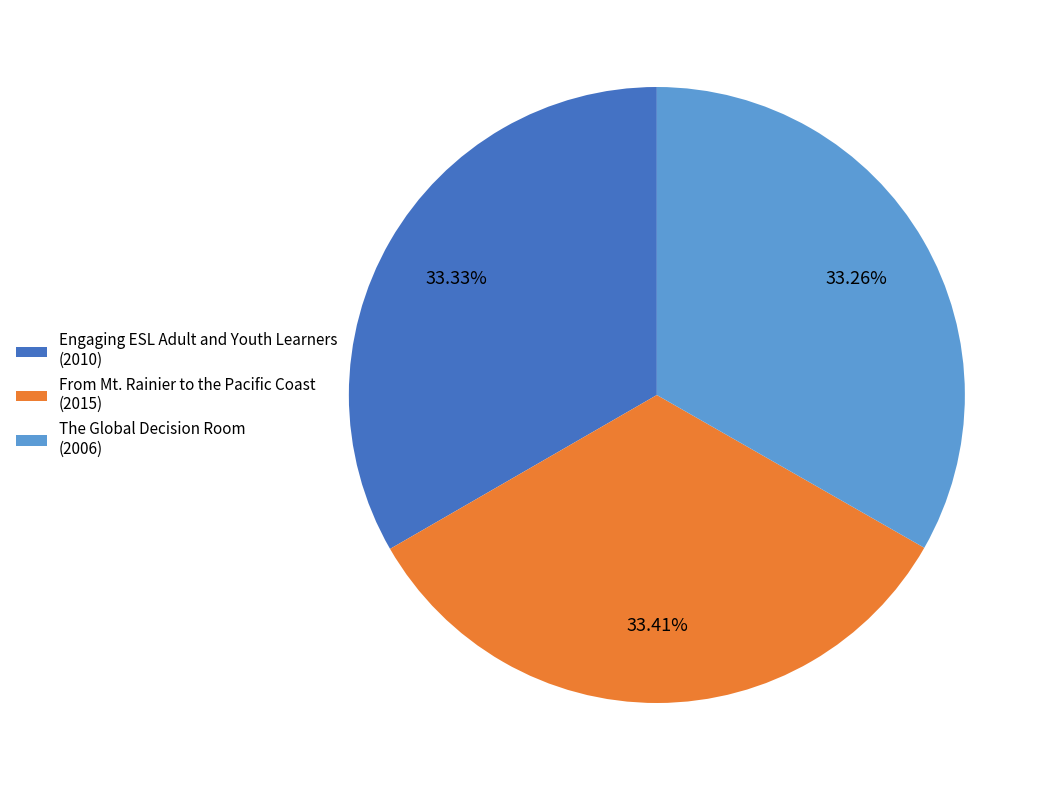

To the nearest percent, what percentage of the pie is From Mt. Rainier to the Pacific Coast?

33%